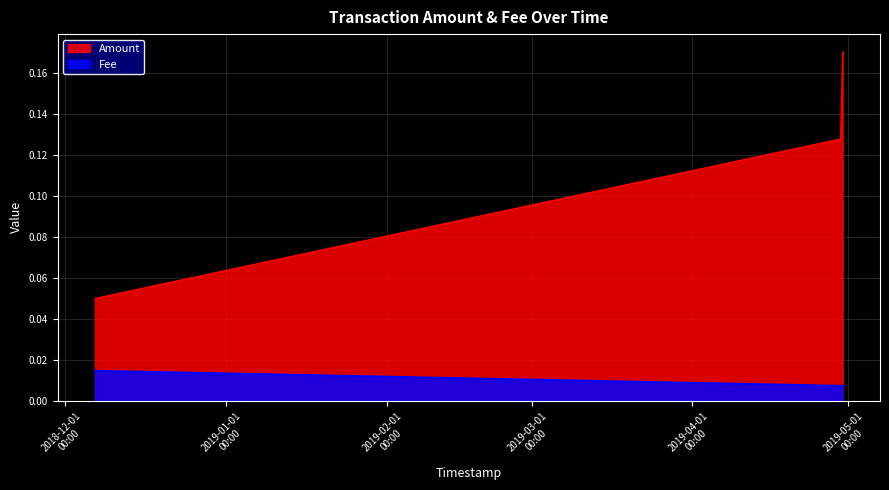

Does the chart display data point markers on the line(s)?

No